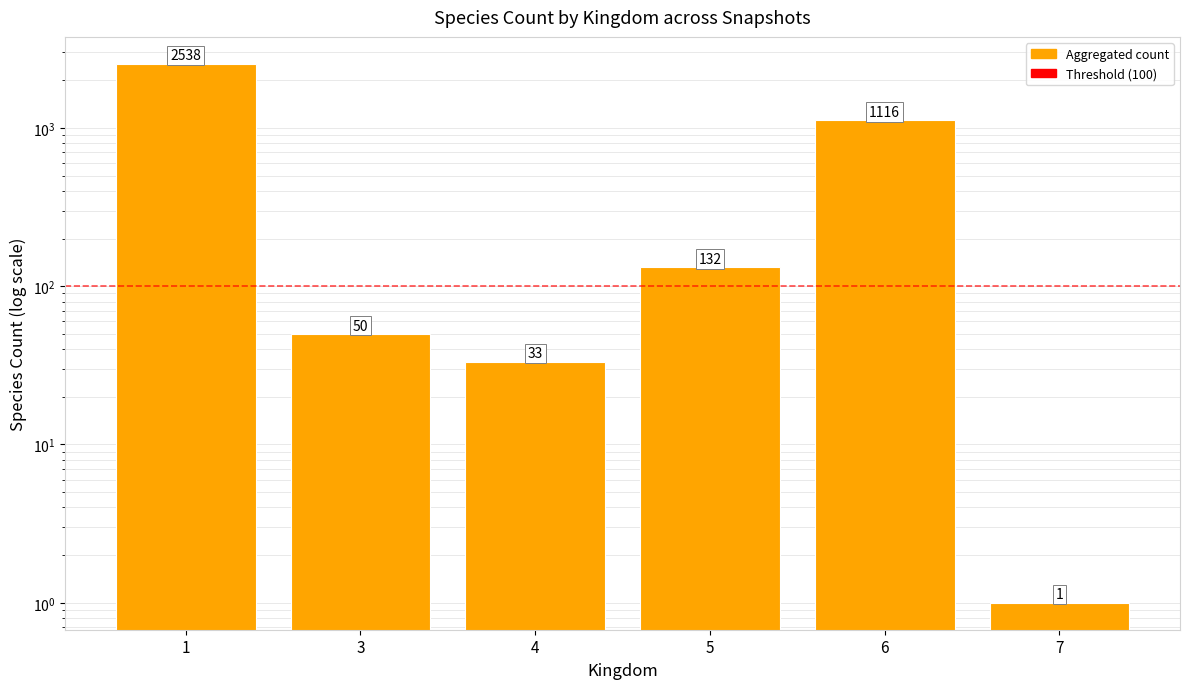

Which has a higher value, 7 or 6?

6